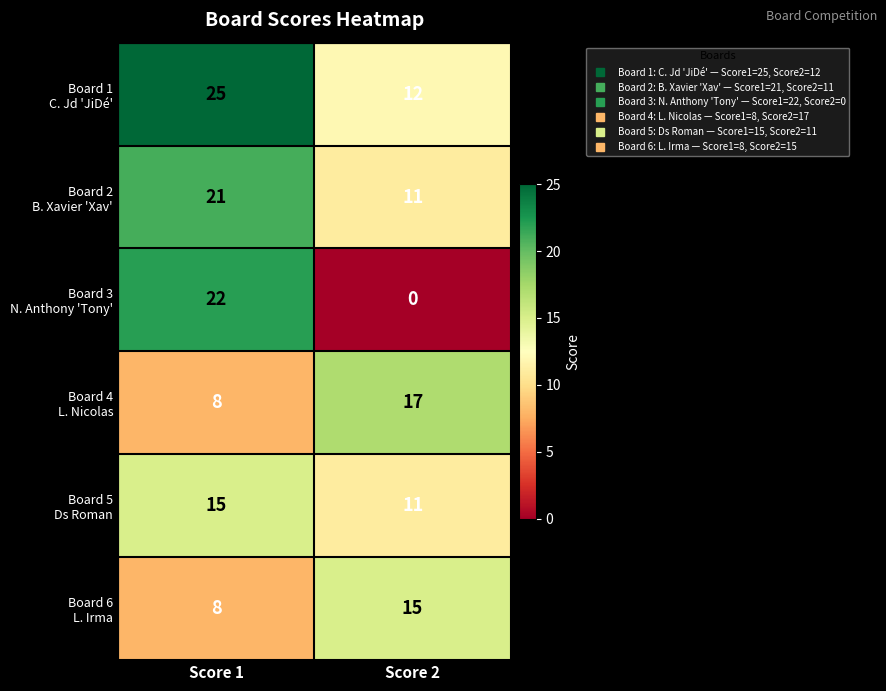

At which category is the sum across all series the highest?

Score 1